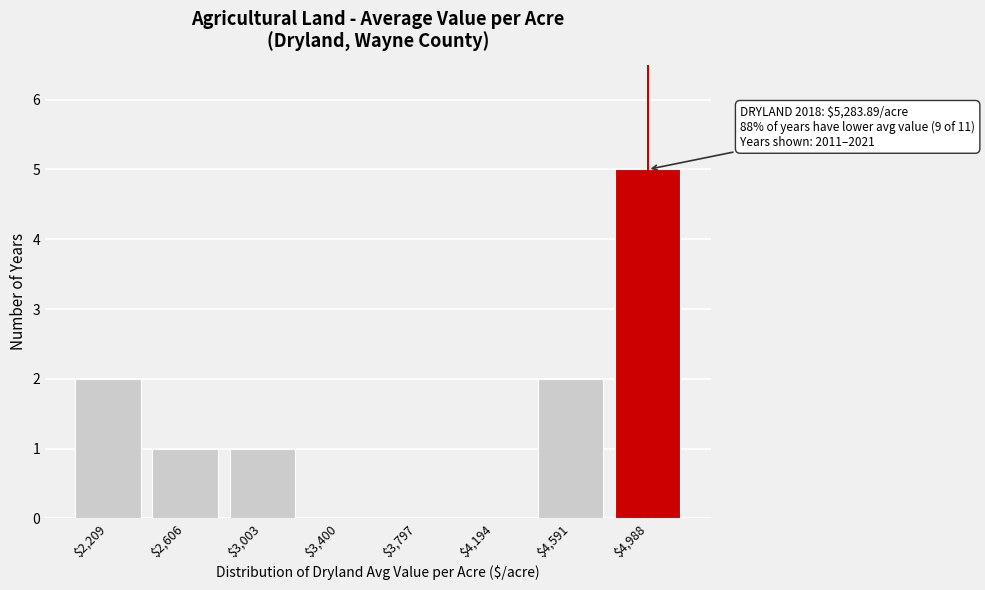

At which category does the chart reach its peak across all series?

$4,988